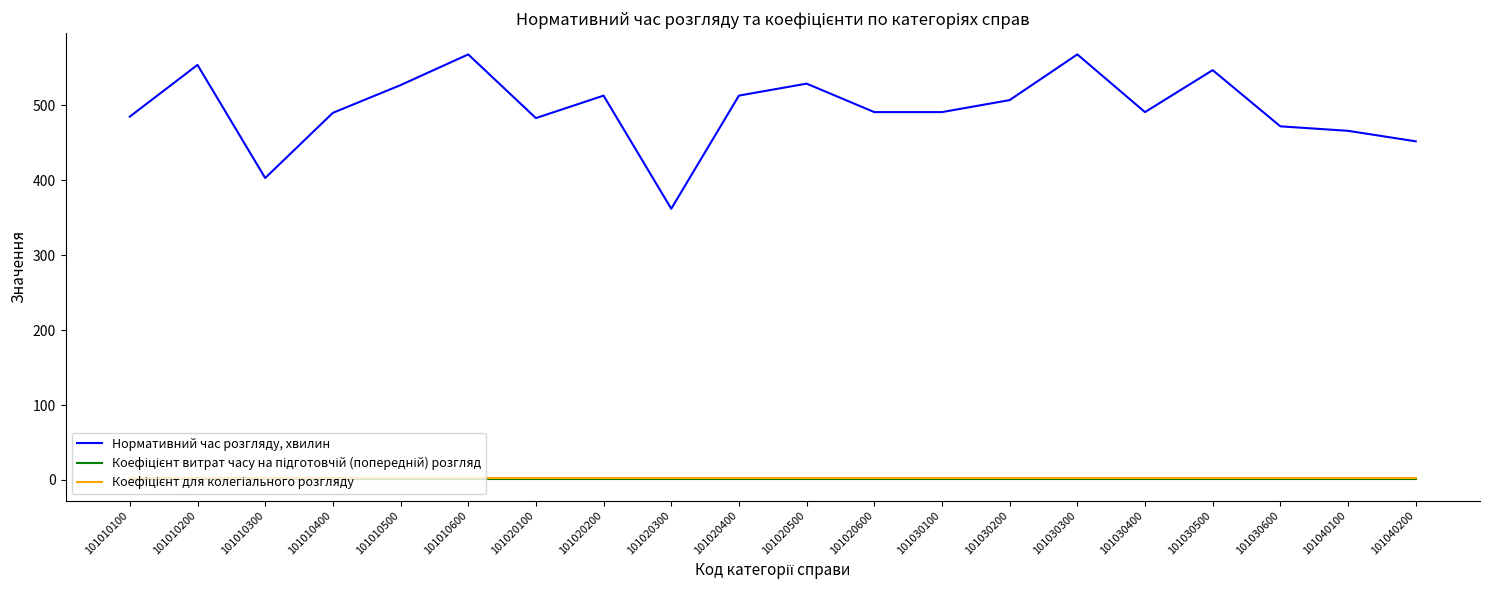

In Нормативний час розгляду, хвилин, how many points are higher than both neighbors (excluding endpoints)?

6